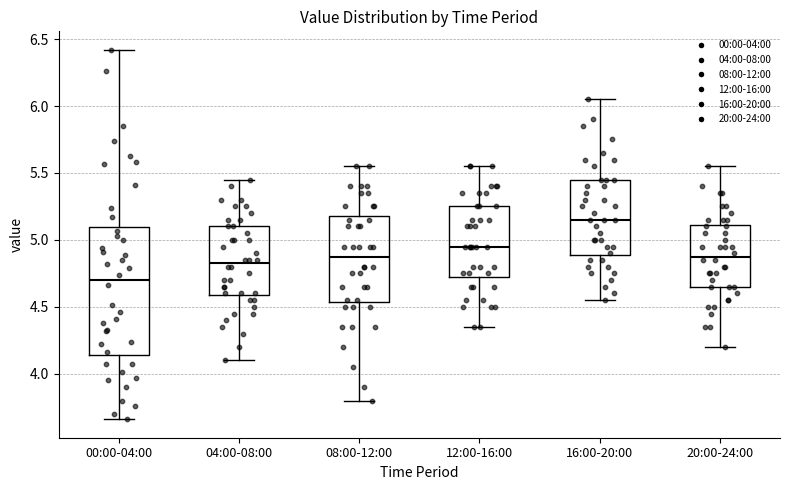

Where is the lower edge of the box for 12:00-16:00 on the y-axis? The values are not printed on the chart, so give them approximately, as read against the axis.

4.75